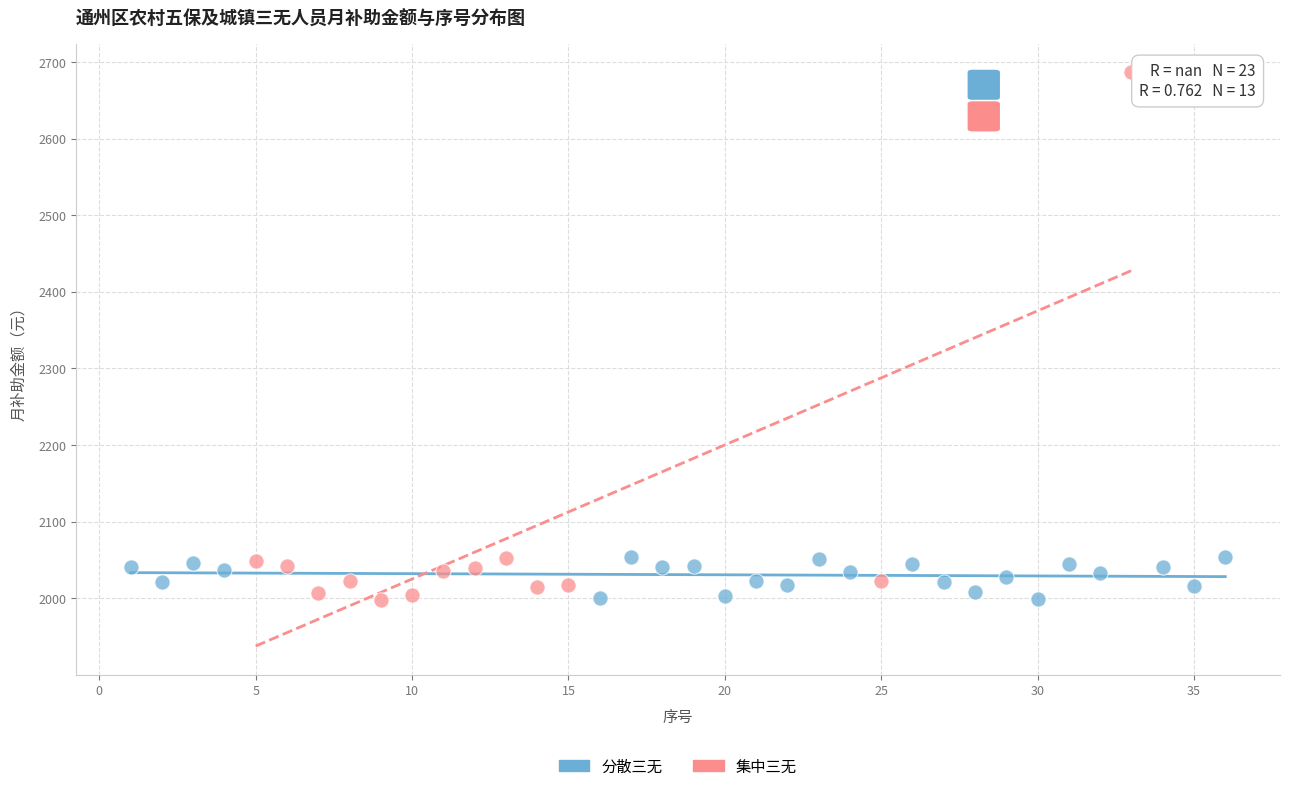

Which series has the widest spread of Y values?

集中三无